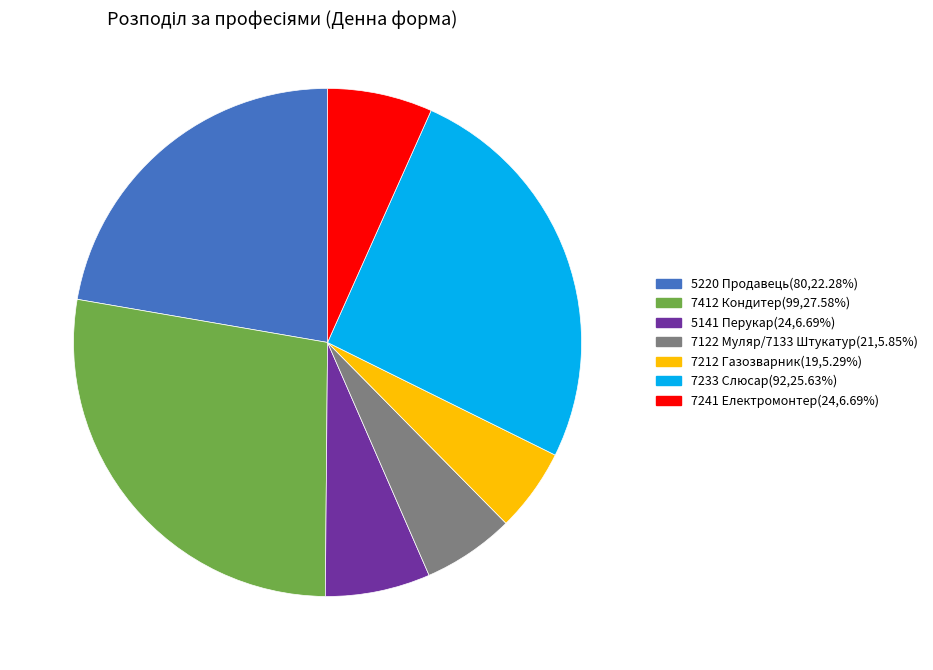

Is the sum of 7241 Електромонтер and 5141 Перукар greater than half?

No